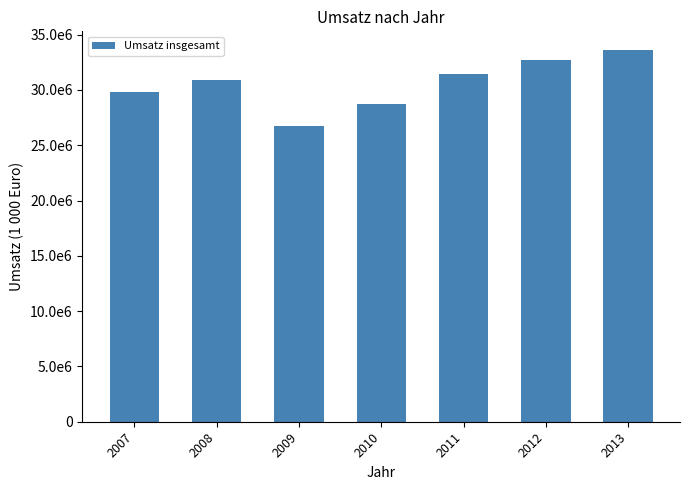

At which label is the value closest to 30188464?

2007